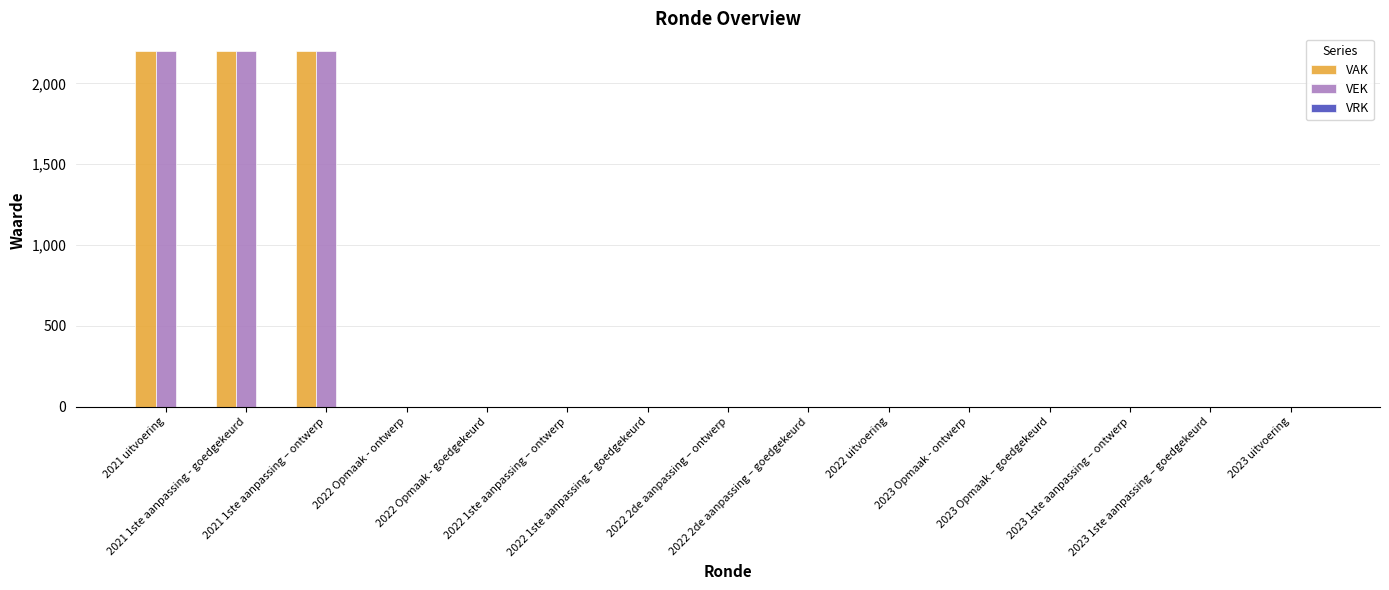

How many data points does each series have?

15